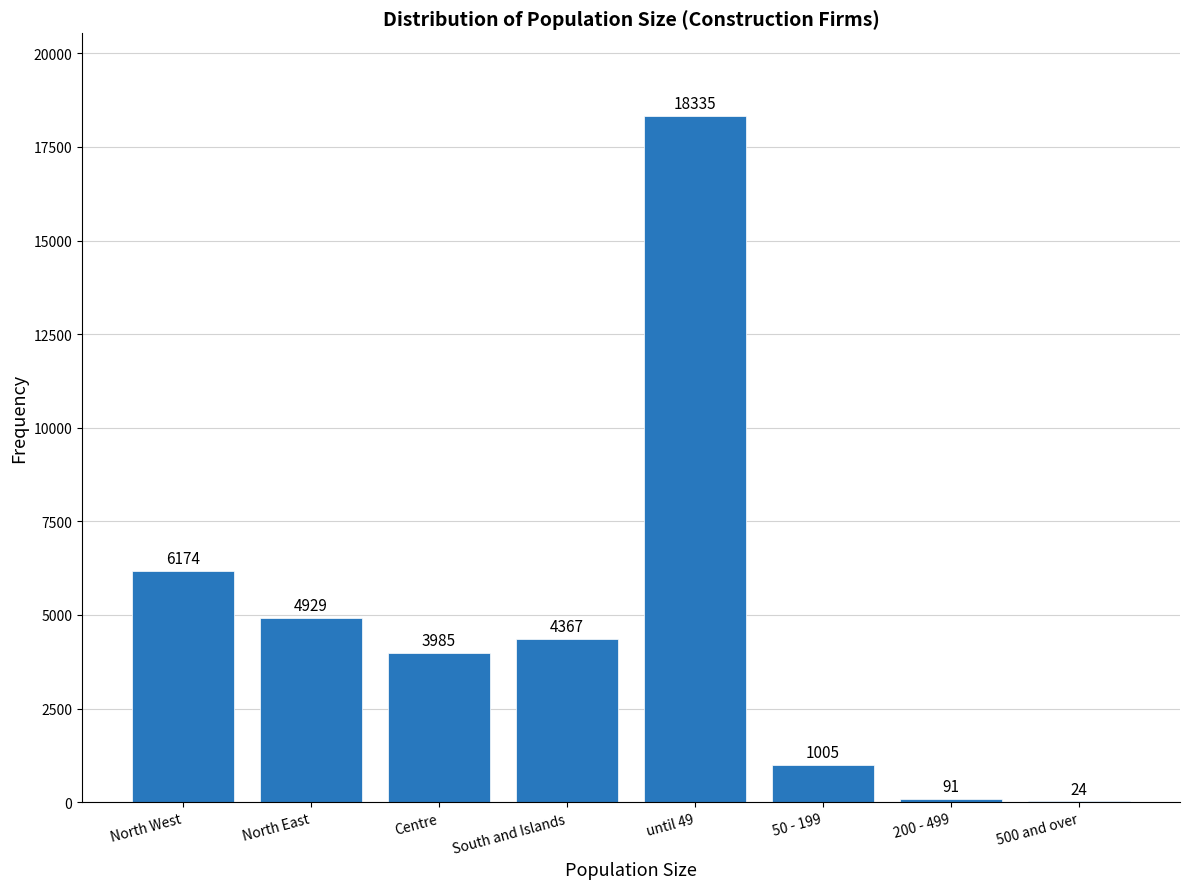

Reading left to right, transcribe all the data shown in this chart.

North West=6174	North East=4929	Centre=3985	South and Islands=4367	until 49=18335	50 - 199=1005	200 - 499=91	500 and over=24